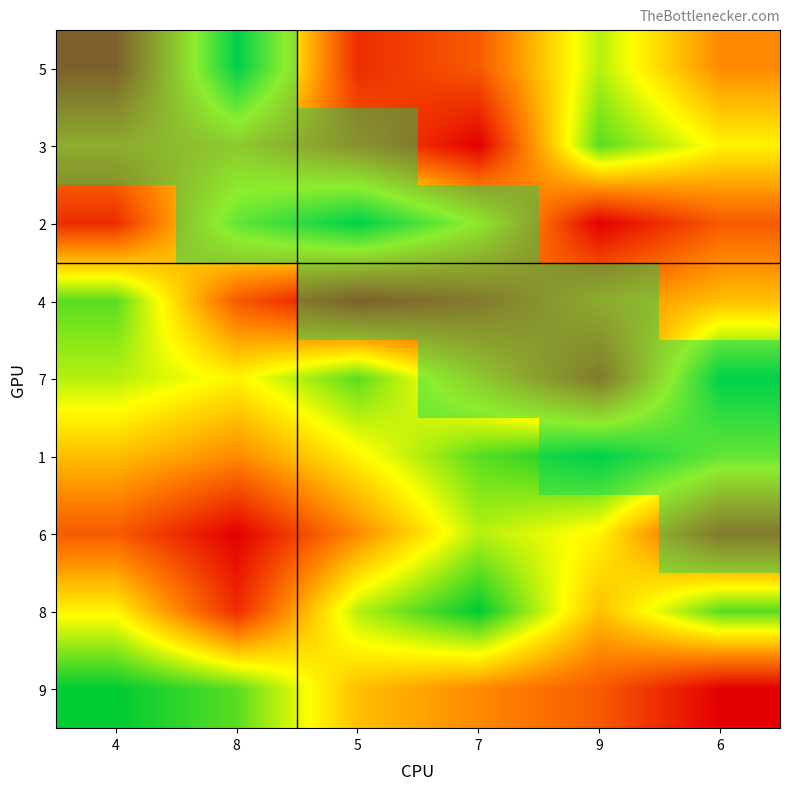

Between 4 and 6, which is larger?

4